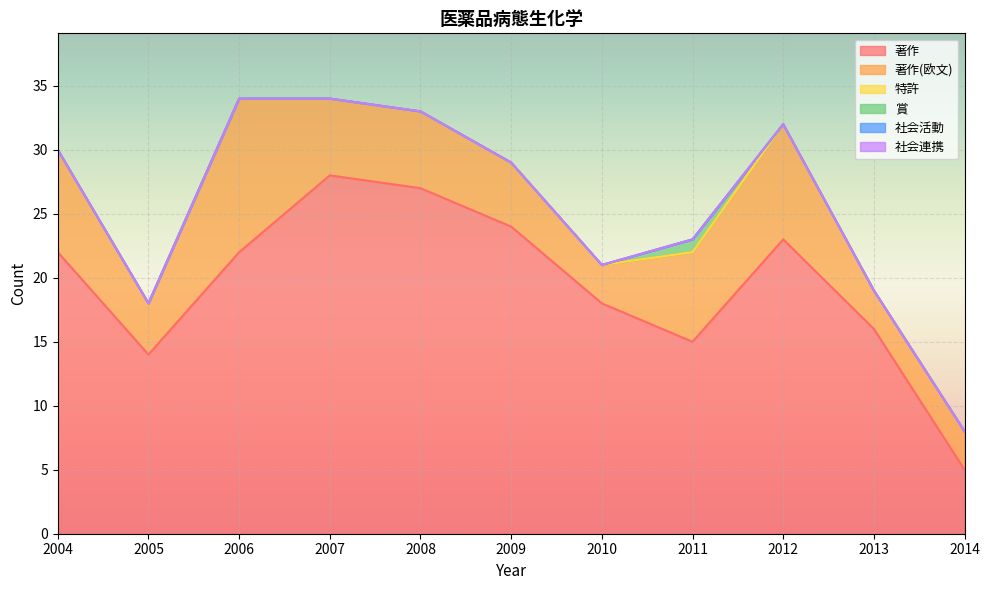

Rank the series at 2011 from lowest to highest value.

特許, 社会活動, 社会連携, 賞, 著作(欧文), 著作